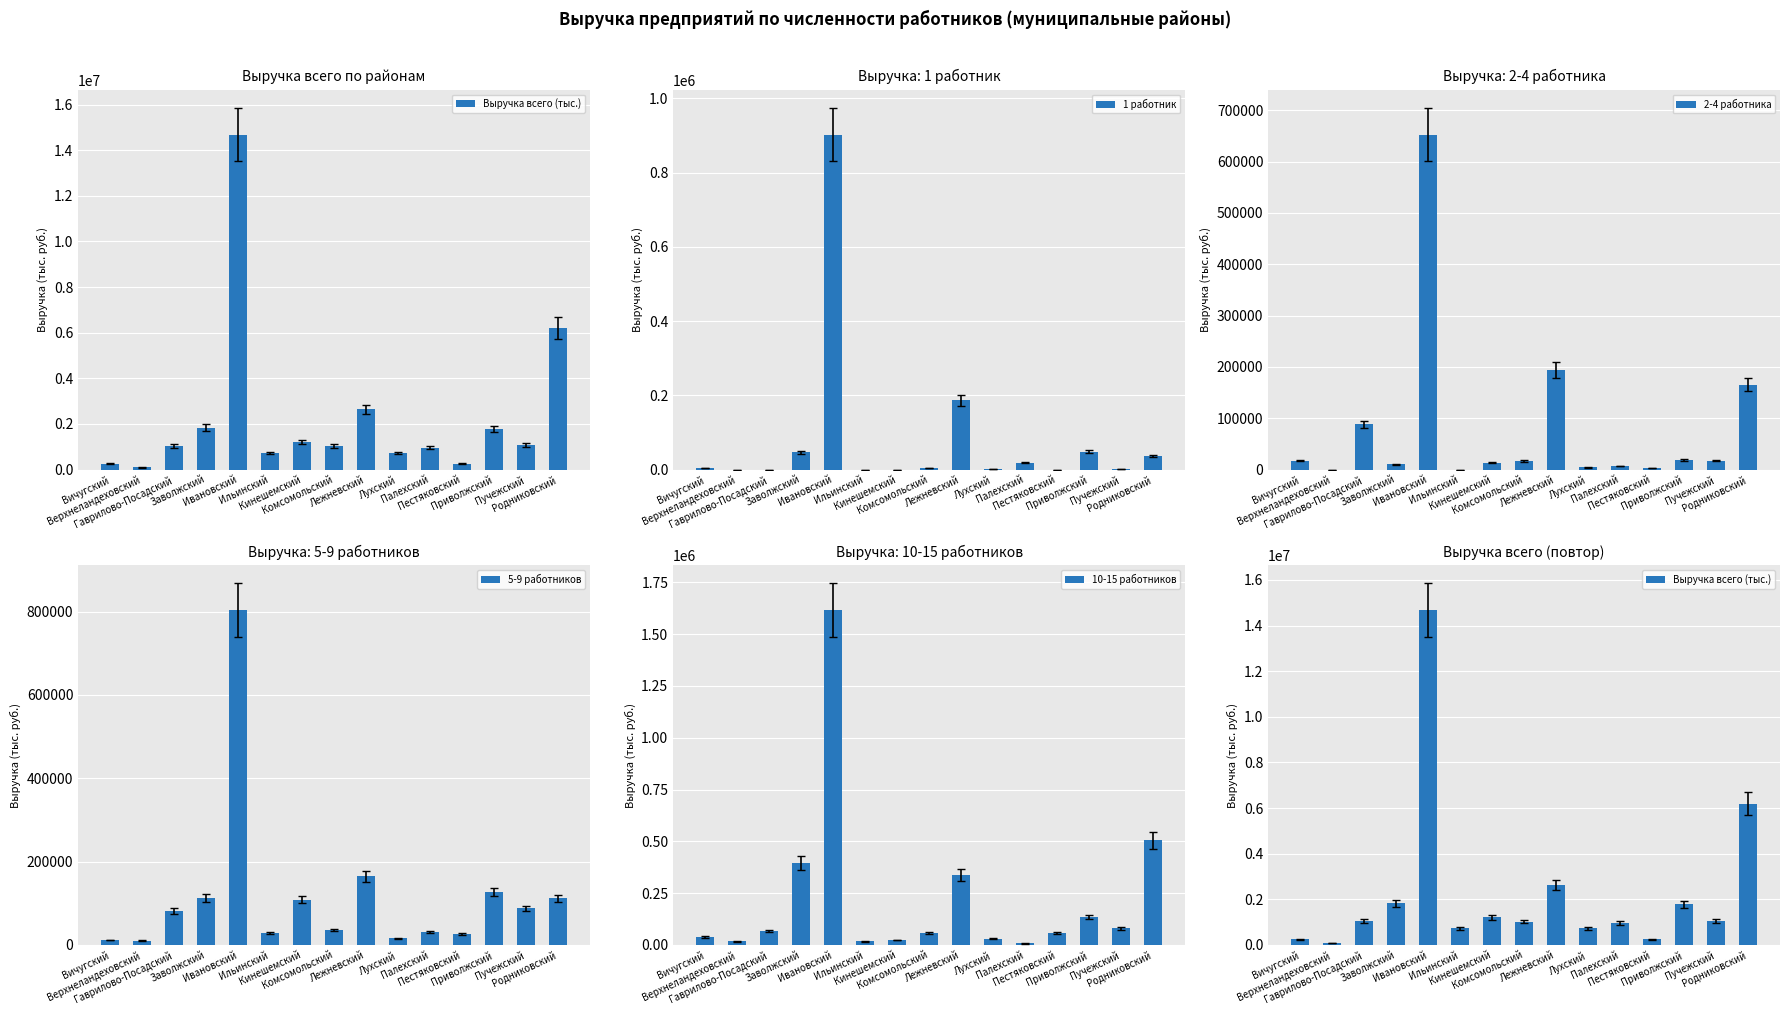

What is the label of the 7th bar from the left?

Кинешемский